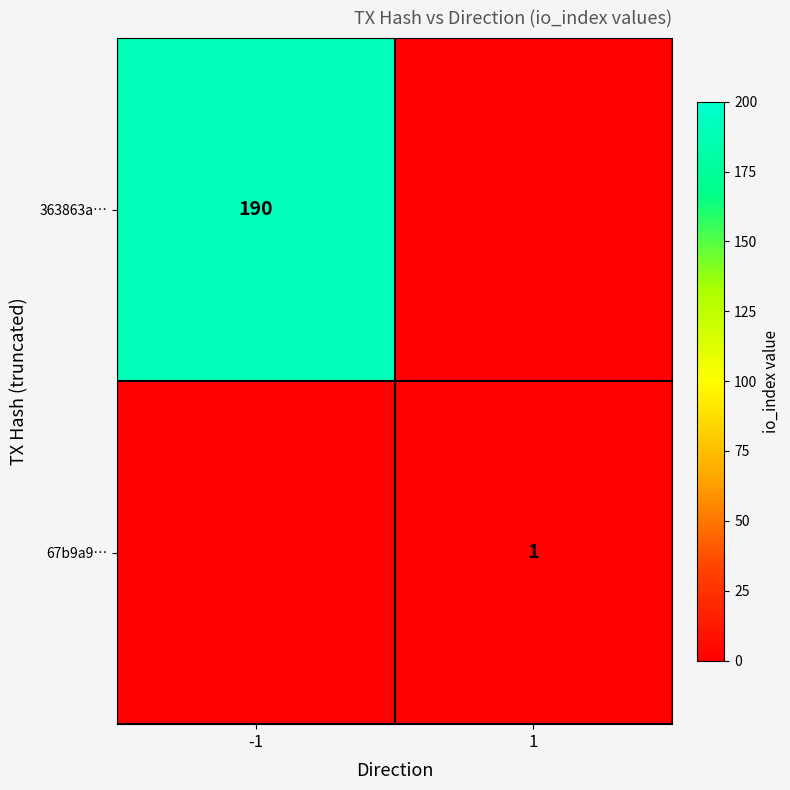

Is it true that 67b9a9… equals 0 at 1?

False